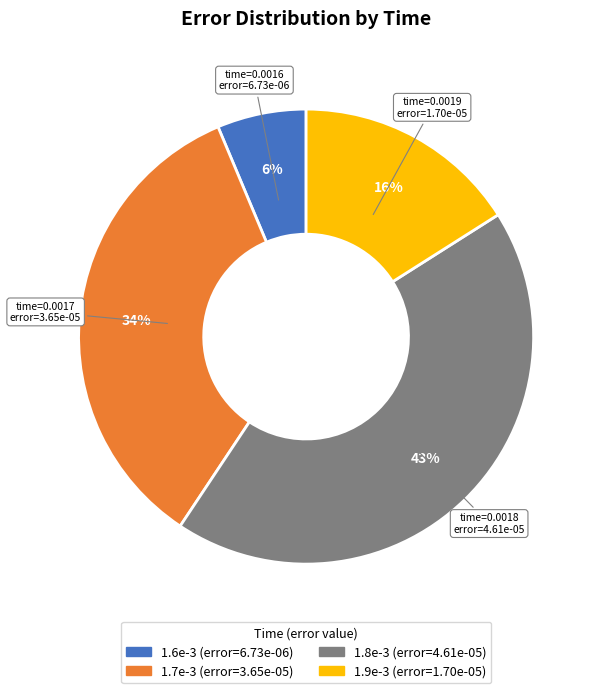

Does any single category account for the majority?

No